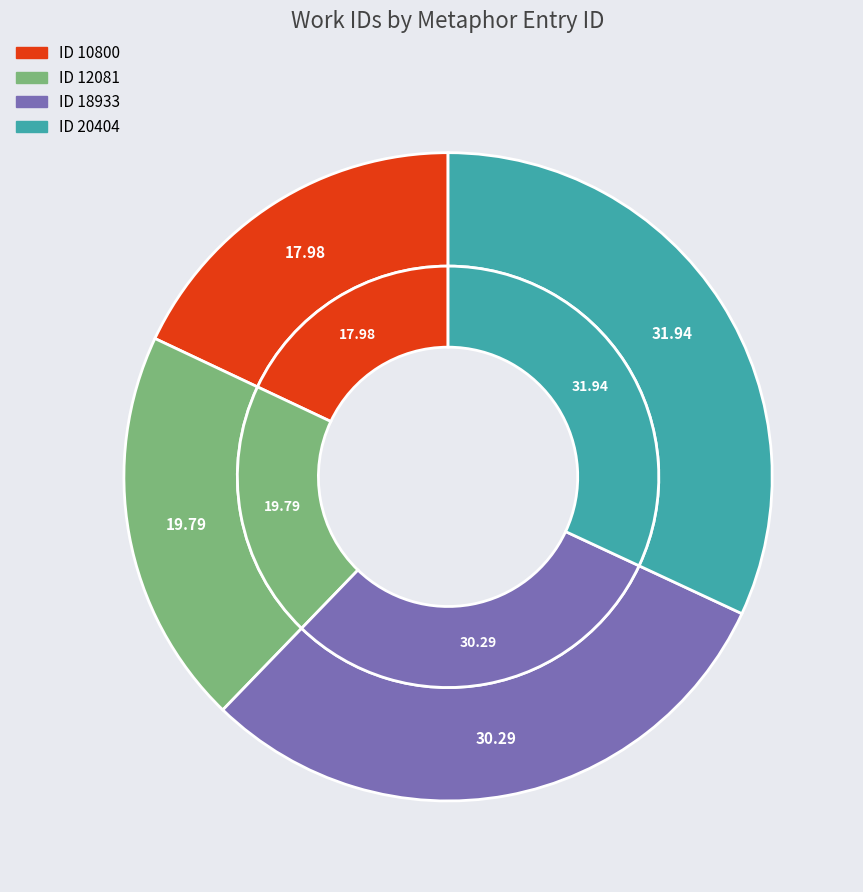

Is it true that 18933 is 37% of the pie?

False